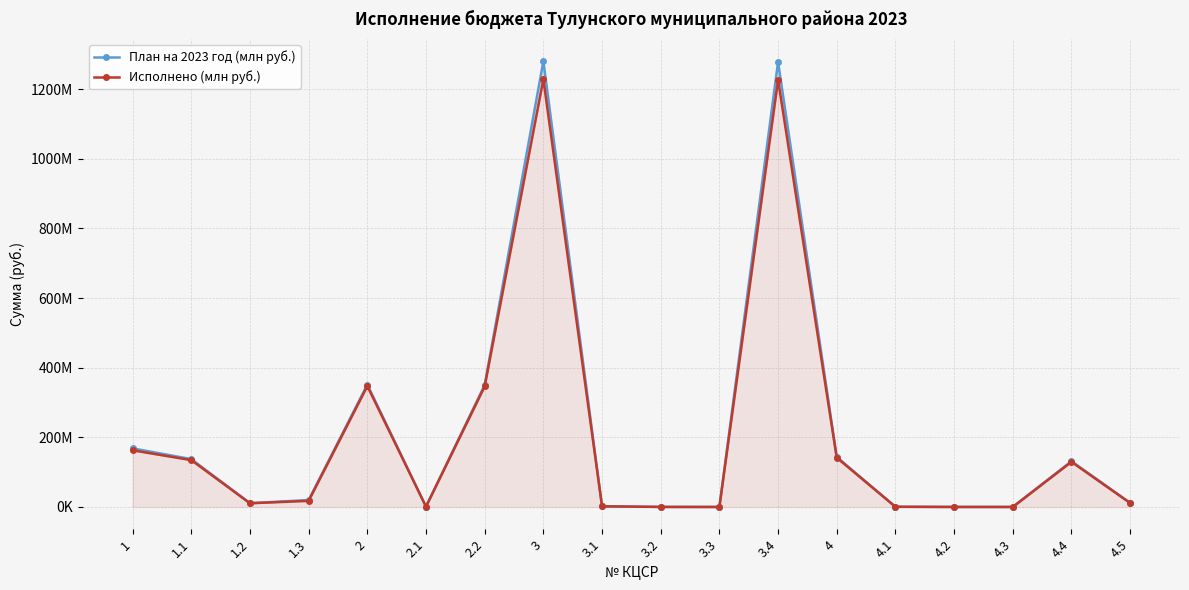

Between 2 and 4.4, which series saw the biggest shift?

План на 2023 год (млн руб.)